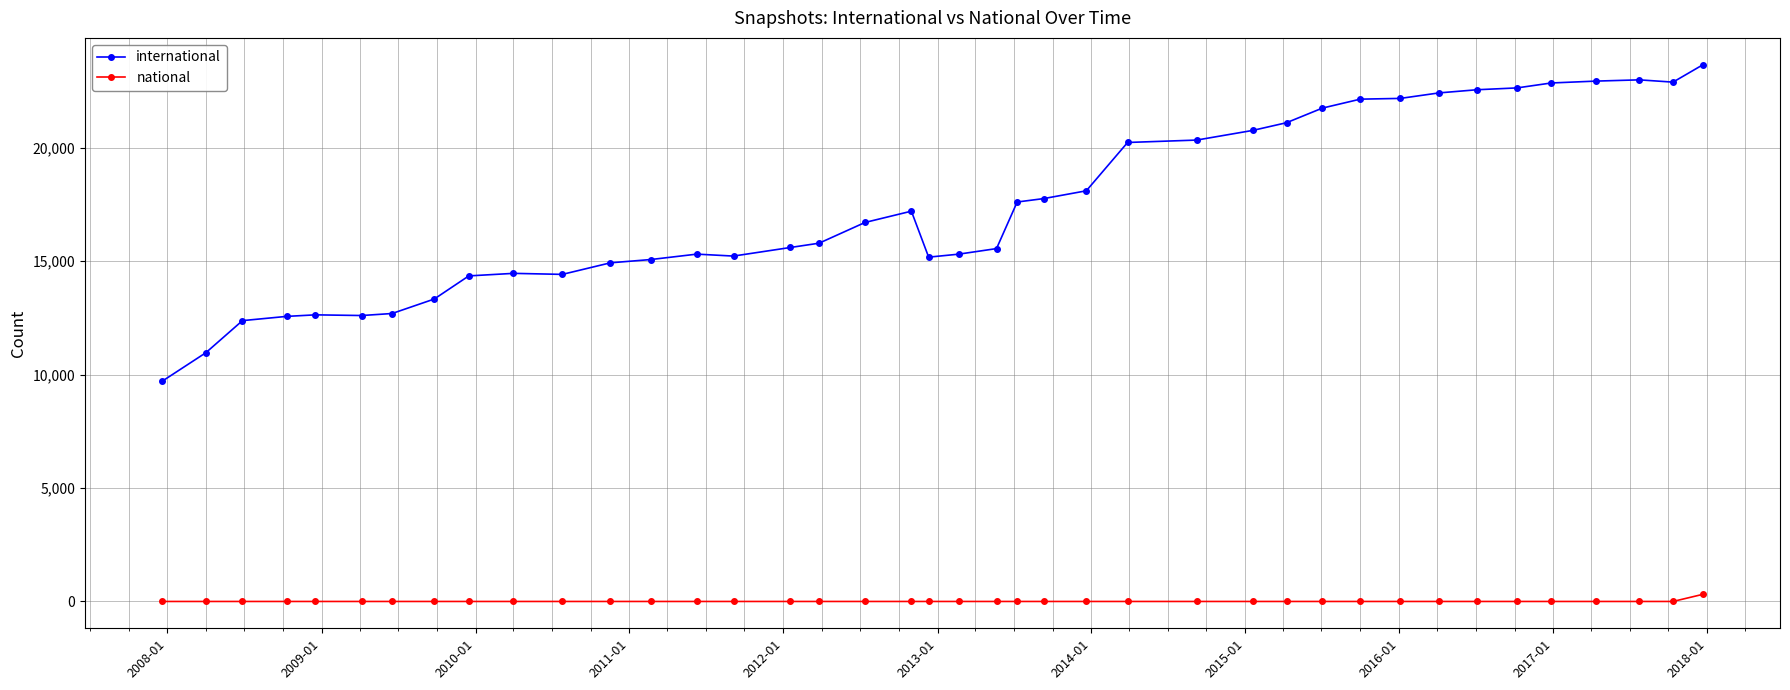

How many data points does each series have?

40